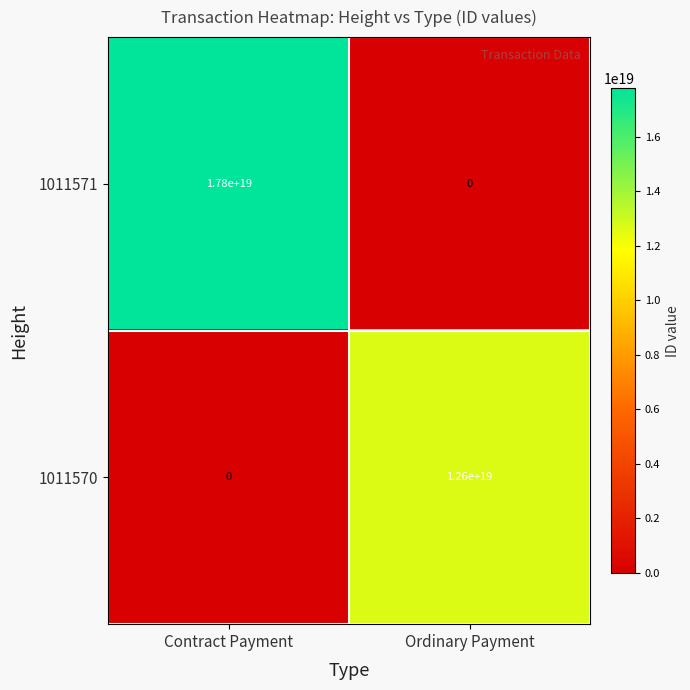

The 1011570 series shows -5049558601143980032 at Contract Payment. True or false?

False